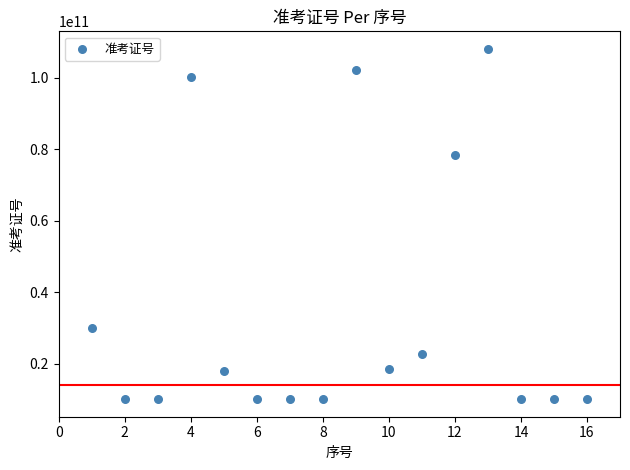

What is the range of Y values (max minus min)?

98018063955